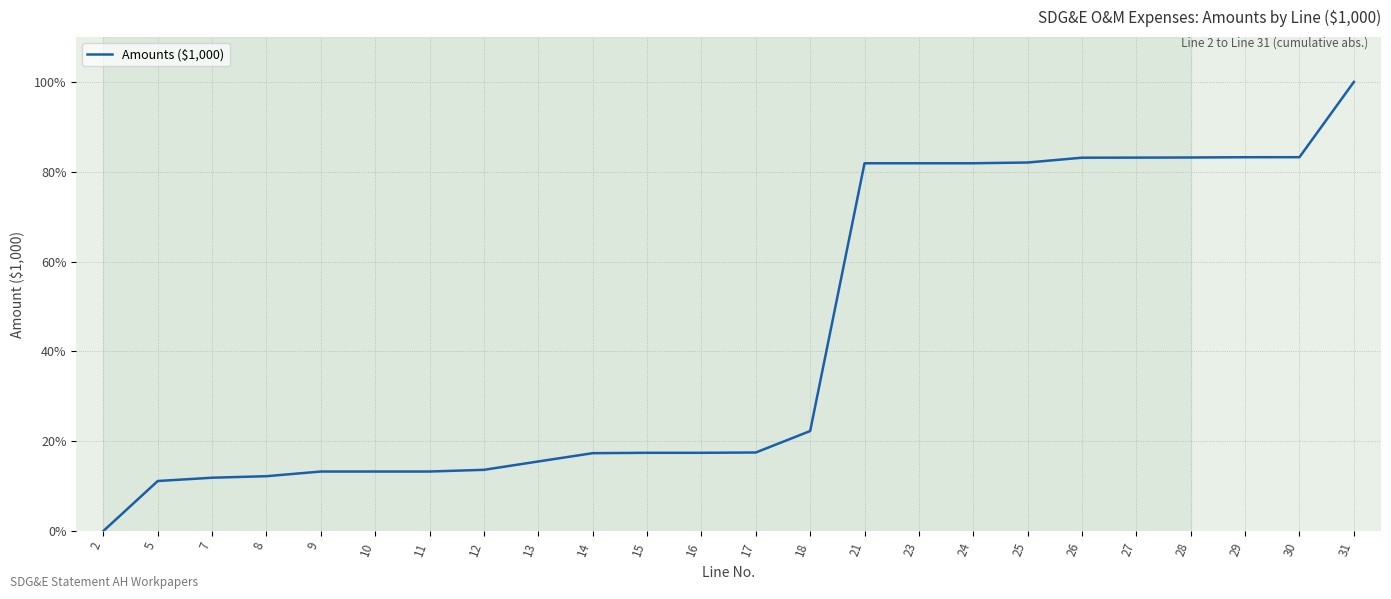

Which category has the lowest value across all series?

2